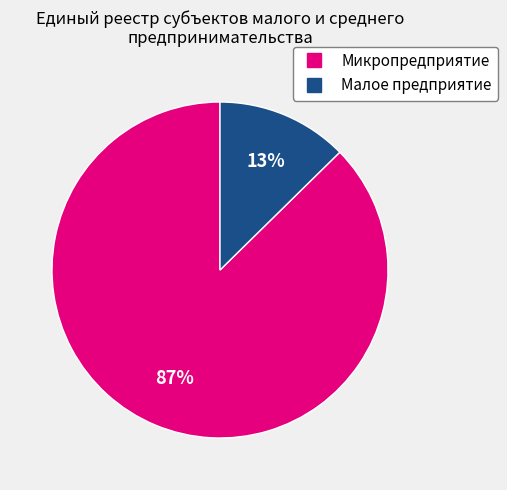

The Микропредприятие slice represents 87% of the pie. True or false?

True